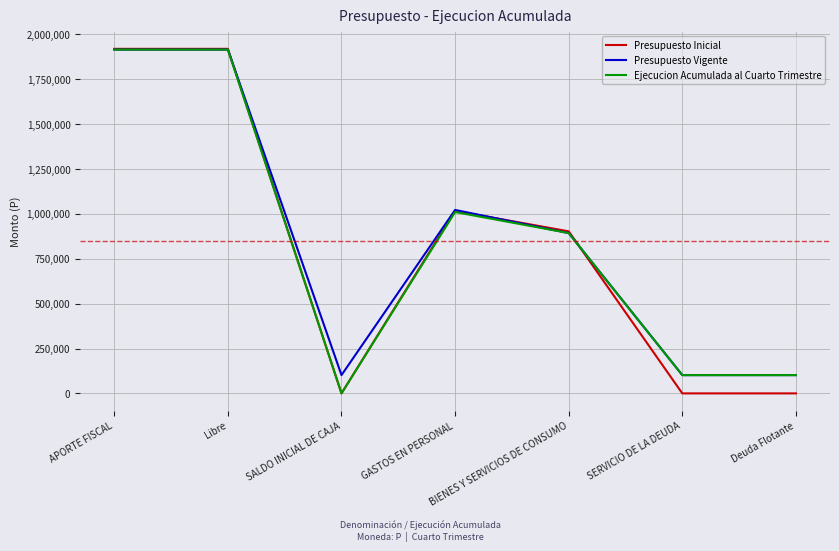

What is the total value across all series at BIENES Y SERVICIOS DE CONSUMO?

2688932